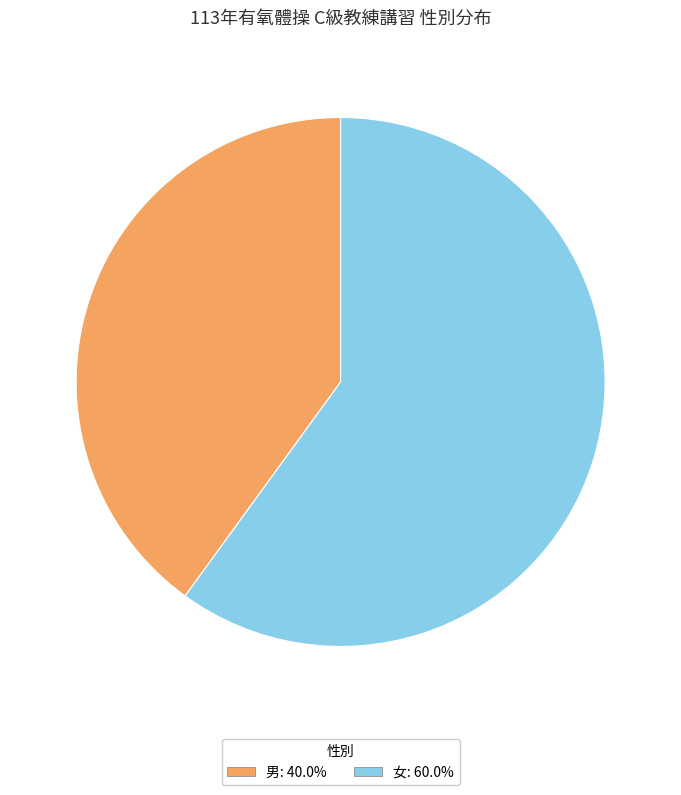

What is the majority slice?

女